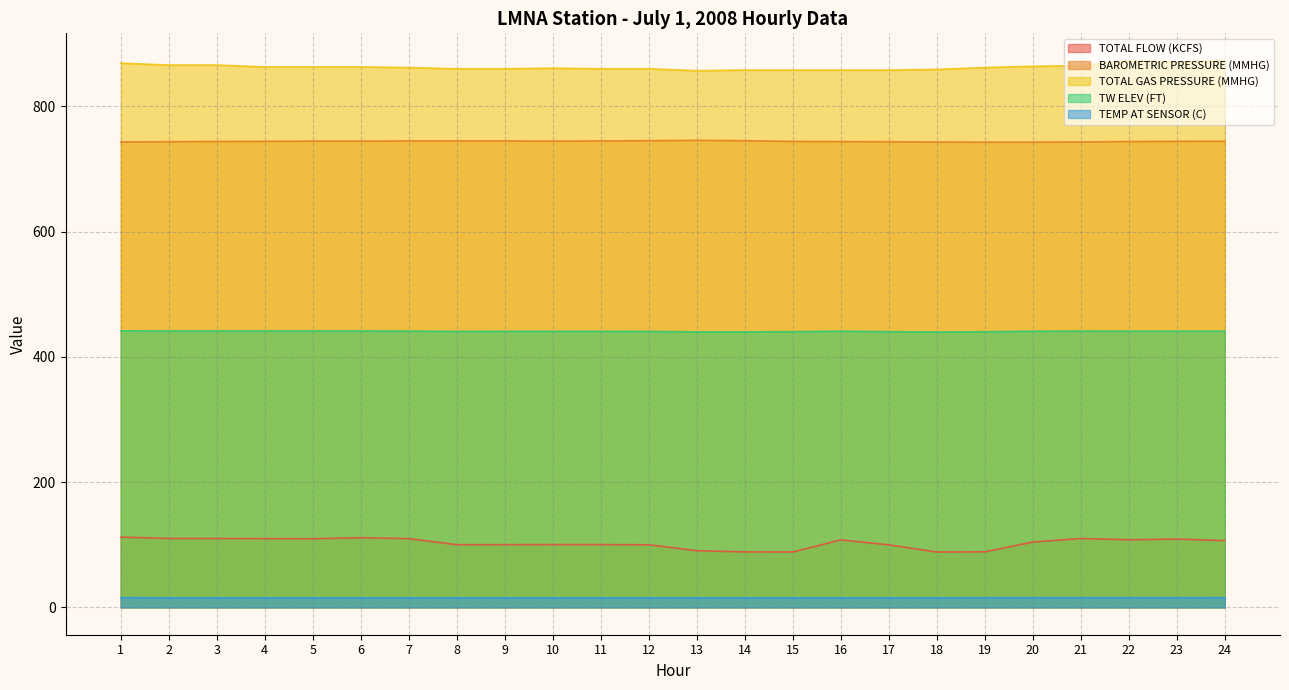

Count the number of categories in the chart.

24